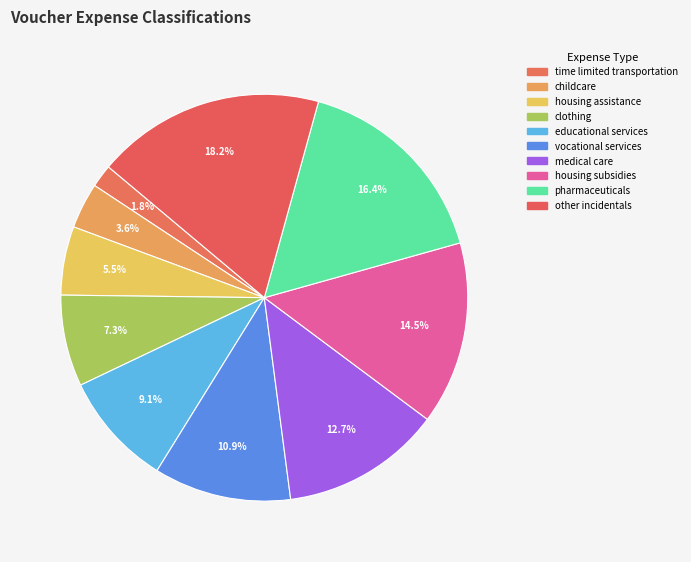

Which has a higher value, vocational services or pharmaceuticals?

pharmaceuticals